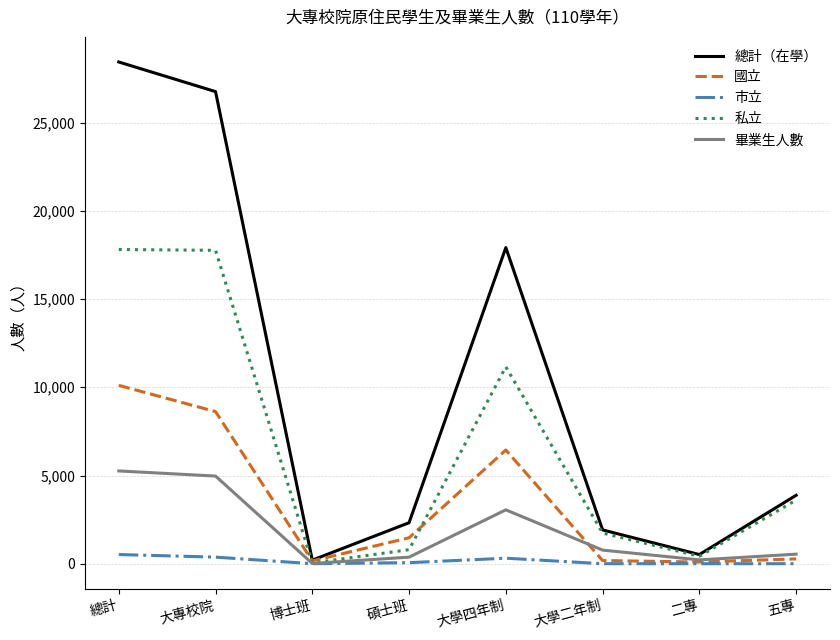

How many lines are shown in the chart?

5